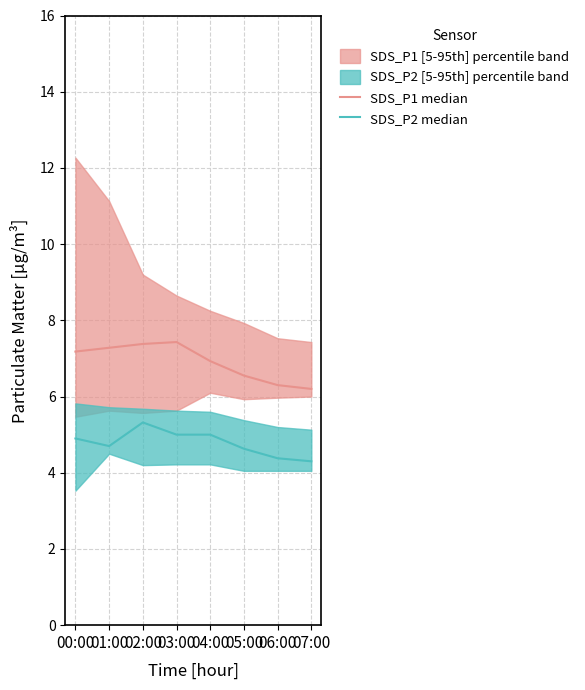

Rank the series at 07:00 from highest to lowest value.

SDS_P1 median, SDS_P2 median